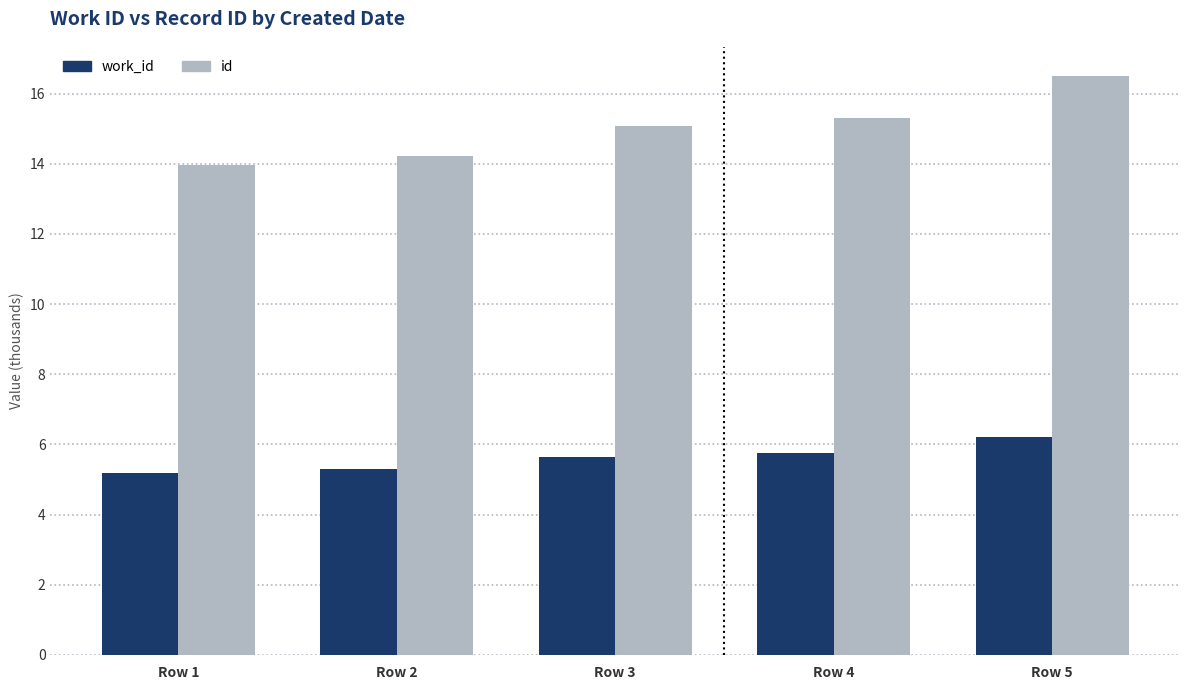

How many bars are there in total?

10